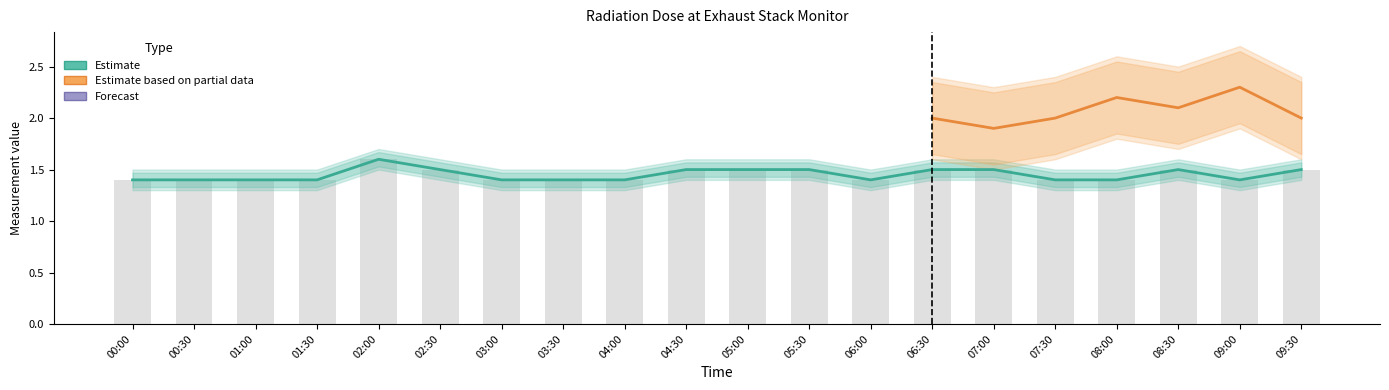

What is the approximate value at 00:00?

1.4